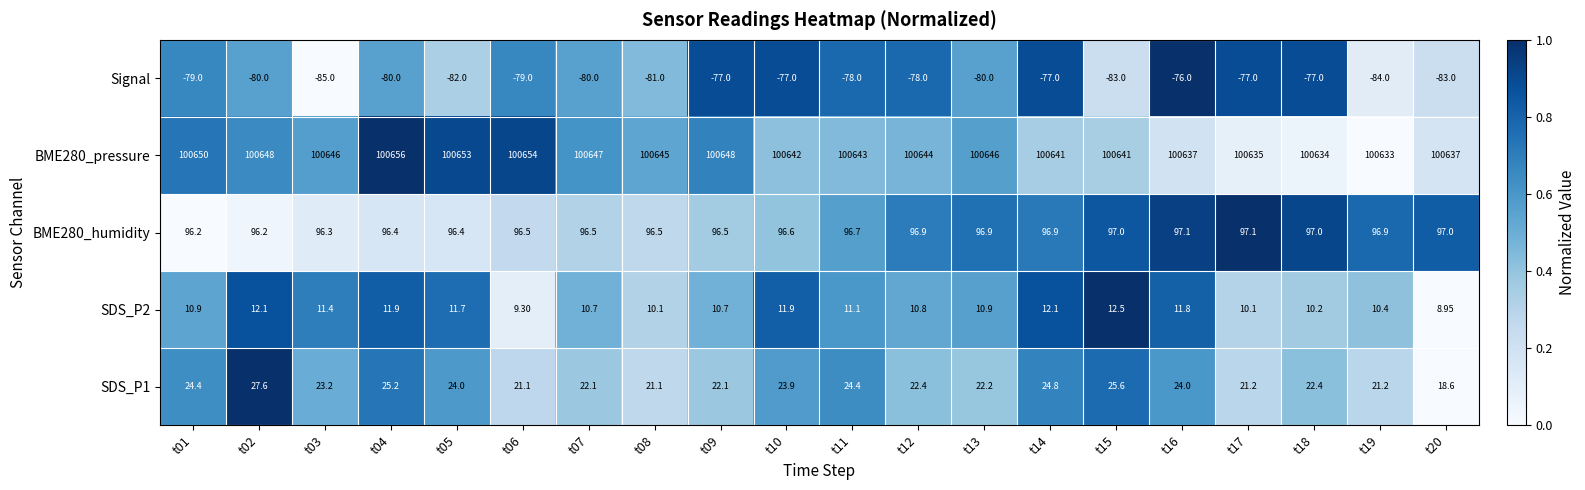

Is the value of SDS_P1 at t15 greater than the value of BME280_humidity at t07?

No